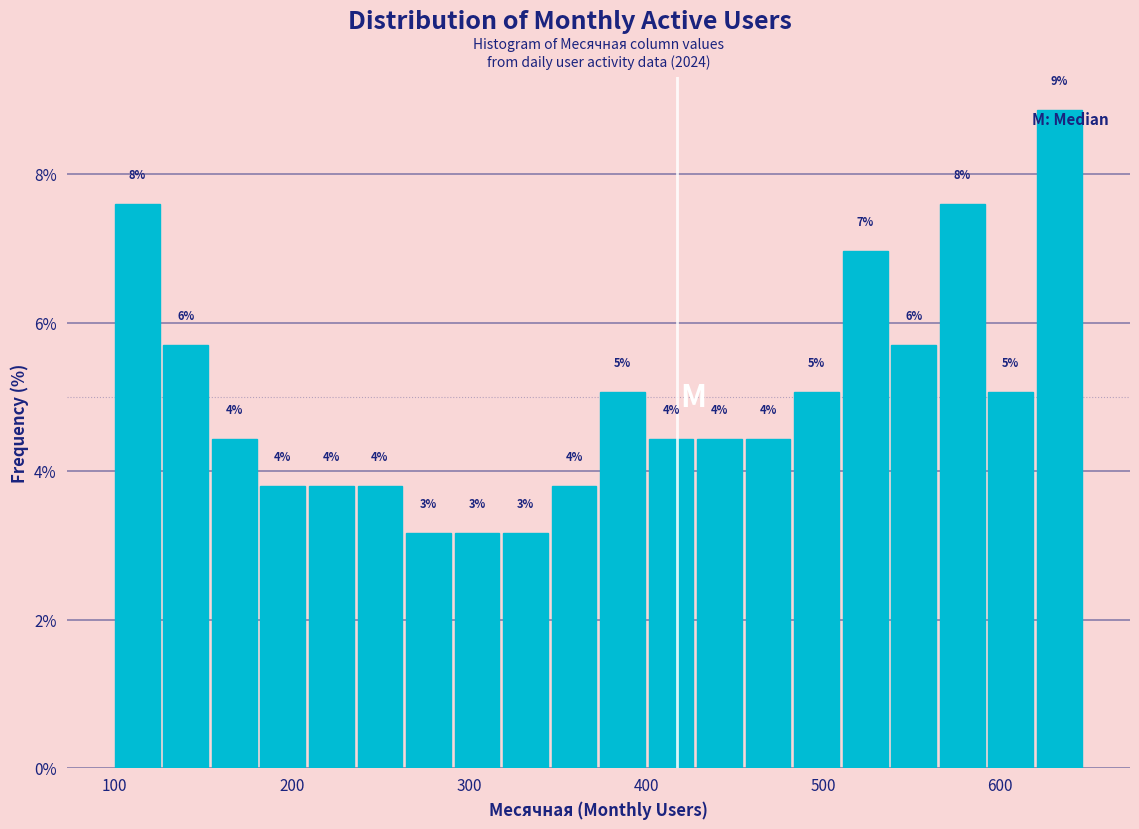

Around what value on the x-axis is the tallest bar? Give the approximate position of its centre, as read against the axis.

630